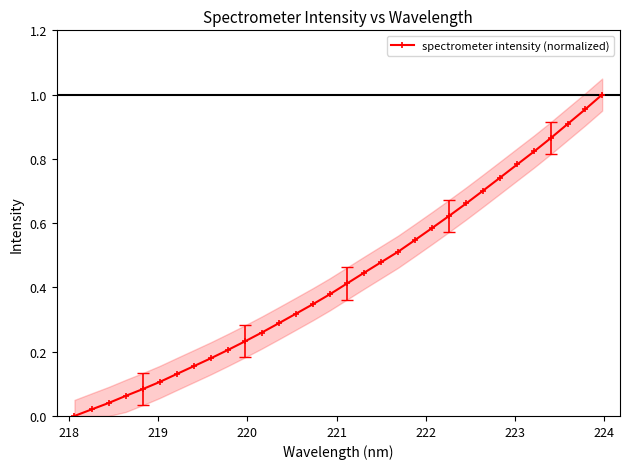

Does the chart have visible grid lines?

No